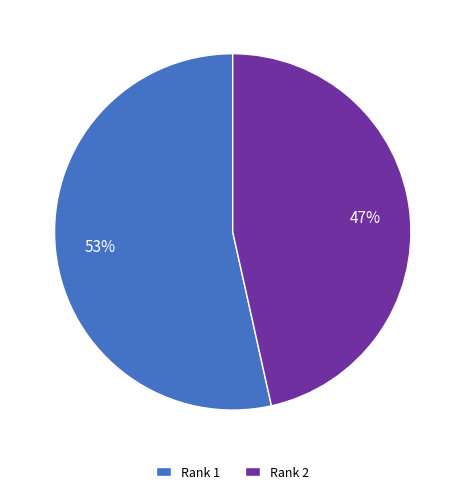

To the nearest percent, what is the average slice percentage?

50%